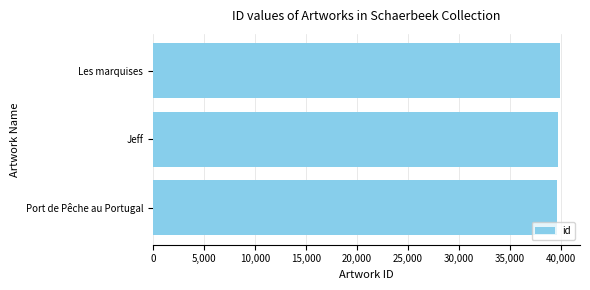

Are the bars horizontal?

Yes